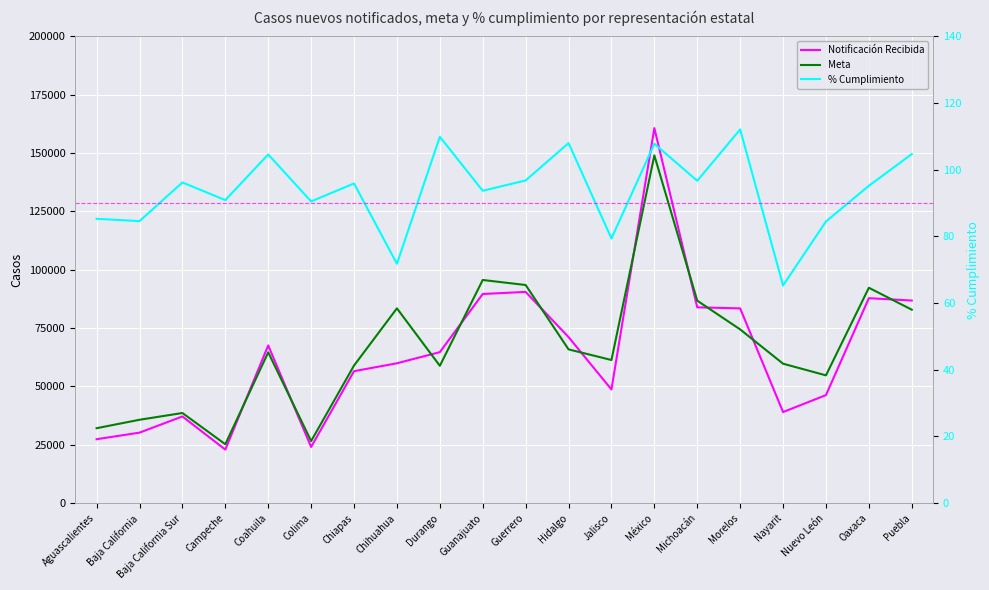

Reading right to left, extract all data points from this chart.

Notificación Recibida: Puebla=86831.0	Oaxaca=87829.0	Nuevo León=46299.0	Nayarit=39048.0	Morelos=83464.0	Michoacán=83920.0	México=160723.0	Jalisco=48727.0	Hidalgo=71165.0	Guerrero=90522.0	Guanajuato=89630.0	Durango=64711.0	Chihuahua=59939.0	Chiapas=56554.0	Colima=24080.0	Coahuila=67588.0	Campeche=22961.0	Baja California Sur=37157.0	Baja California=30221.0	Aguascalientes=27405.0
Meta: Puebla=82902.0	Oaxaca=92304.0	Nuevo León=54768.0	Nayarit=59764.0	Morelos=74452.0	Michoacán=86769.0	México=149029.0	Jalisco=61344.0	Hidalgo=65904.0	Guerrero=93483.0	Guanajuato=95632.0	Durango=58869.0	Chihuahua=83482.0	Chiapas=58974.0	Colima=26608.0	Coahuila=64641.0	Campeche=25250.0	Baja California Sur=38633.0	Baja California=35737.0	Aguascalientes=32124.0
% Cumplimiento: Puebla=104.7	Oaxaca=95.2	Nuevo León=84.5	Nayarit=65.3	Morelos=112.1	Michoacán=96.7	México=107.8	Jalisco=79.4	Hidalgo=108.0	Guerrero=96.8	Guanajuato=93.7	Durango=109.9	Chihuahua=71.8	Chiapas=95.9	Colima=90.5	Coahuila=104.6	Campeche=90.9	Baja California Sur=96.2	Baja California=84.6	Aguascalientes=85.3